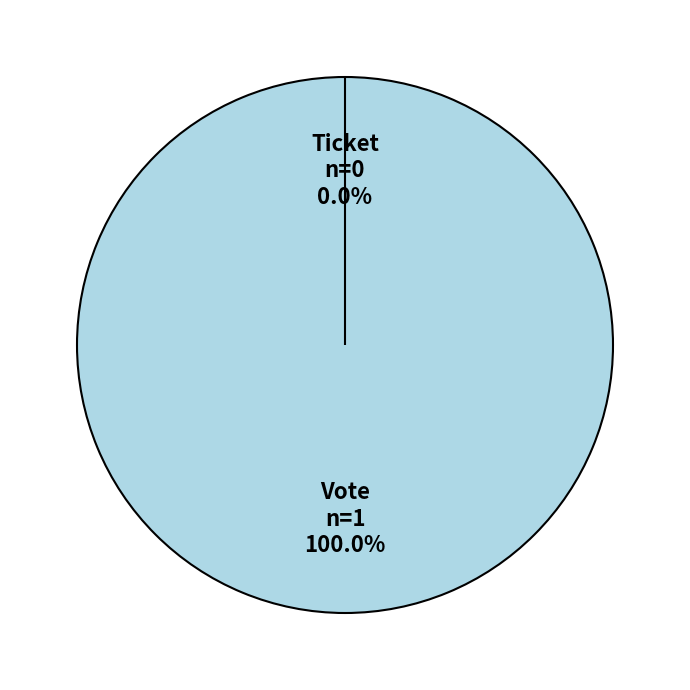

How many segments does this pie chart have?

2